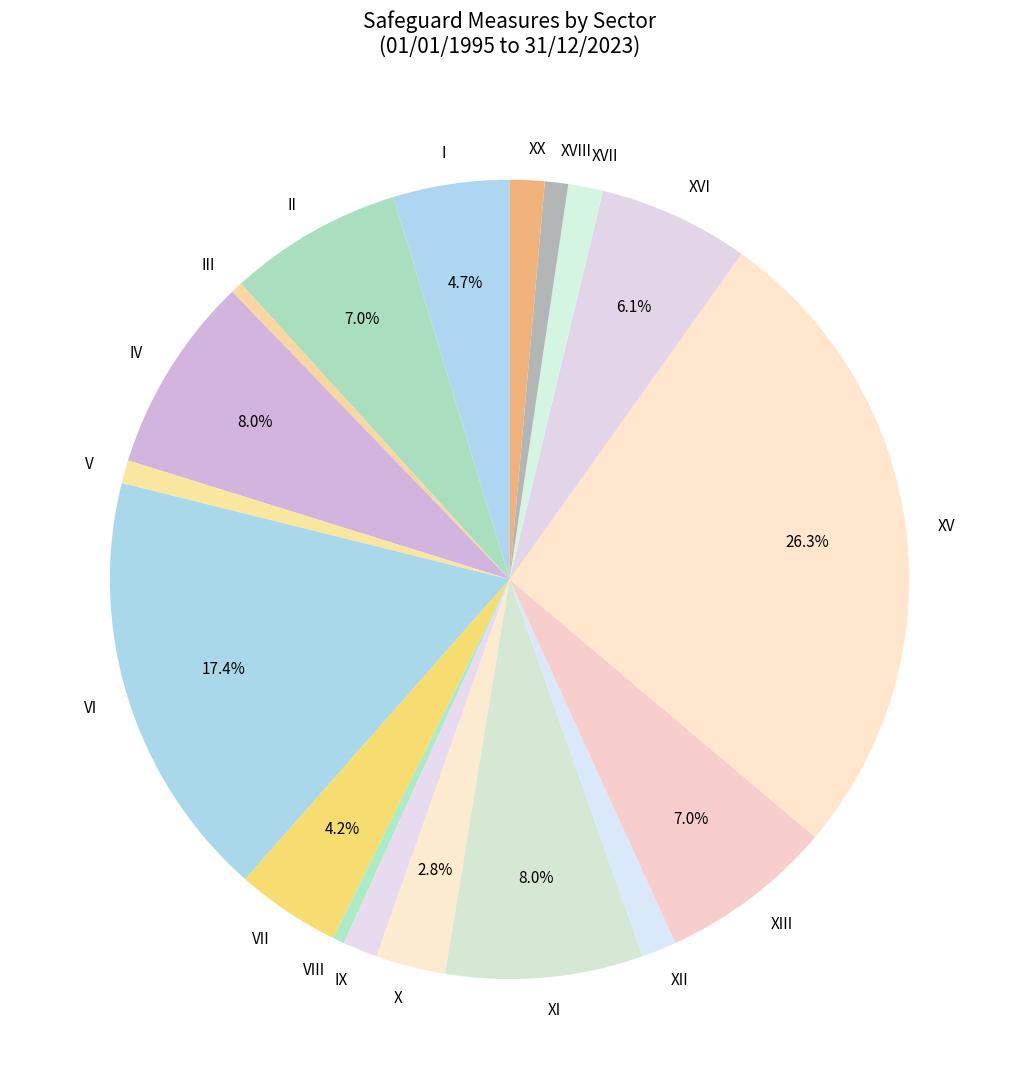

What is the largest slice in the pie chart?

XV